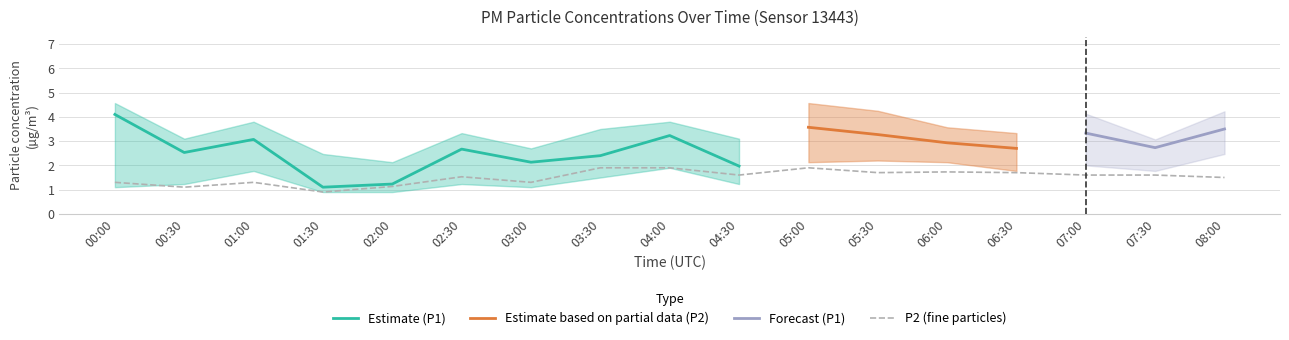

The value of Estimate (P1) at 02:00 is 0.6. True or false?

False